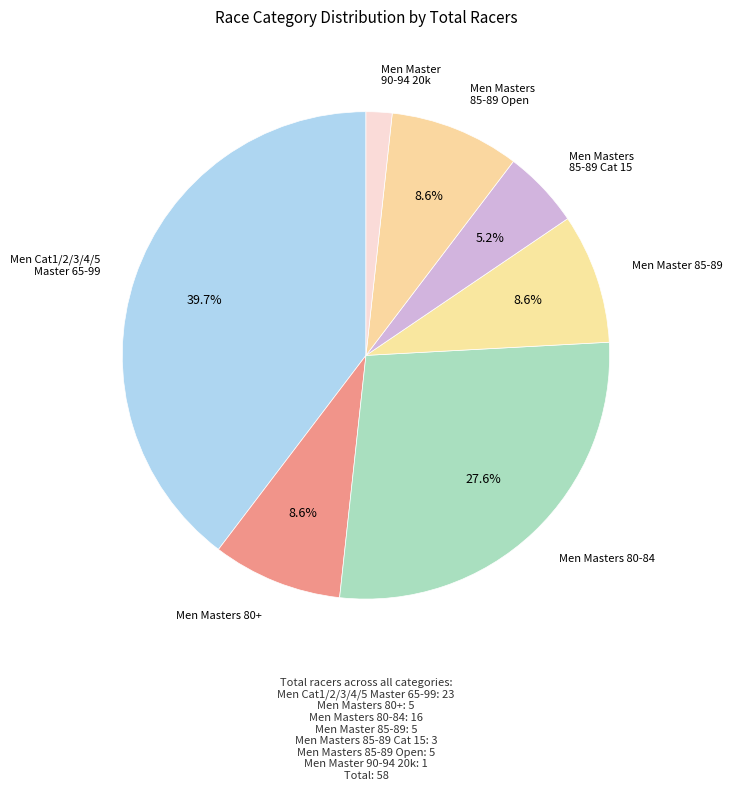

How many segments does this pie chart have?

7